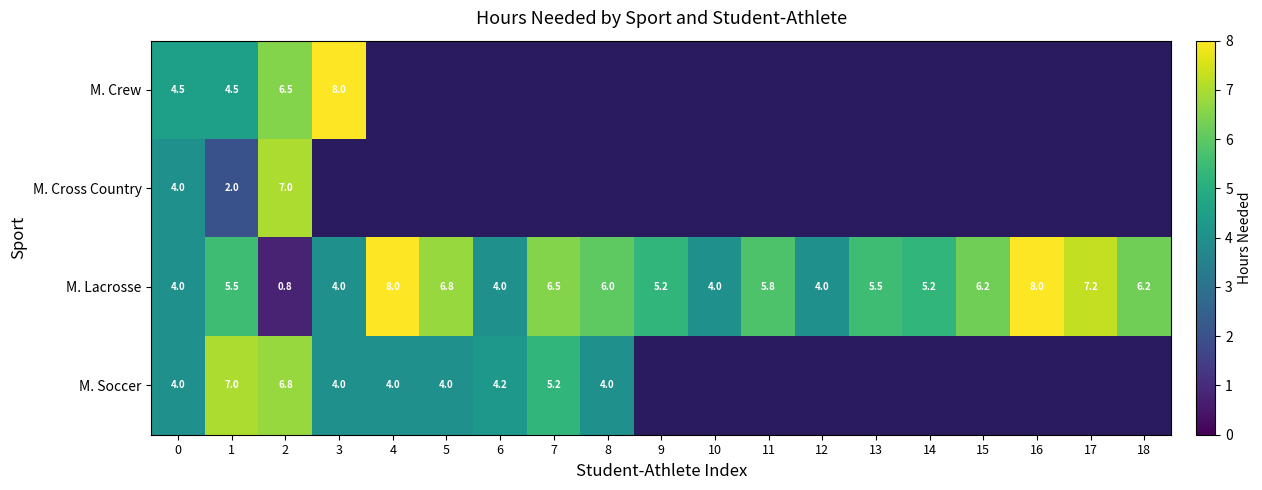

Read the M. Lacrosse value at 14.

5.2